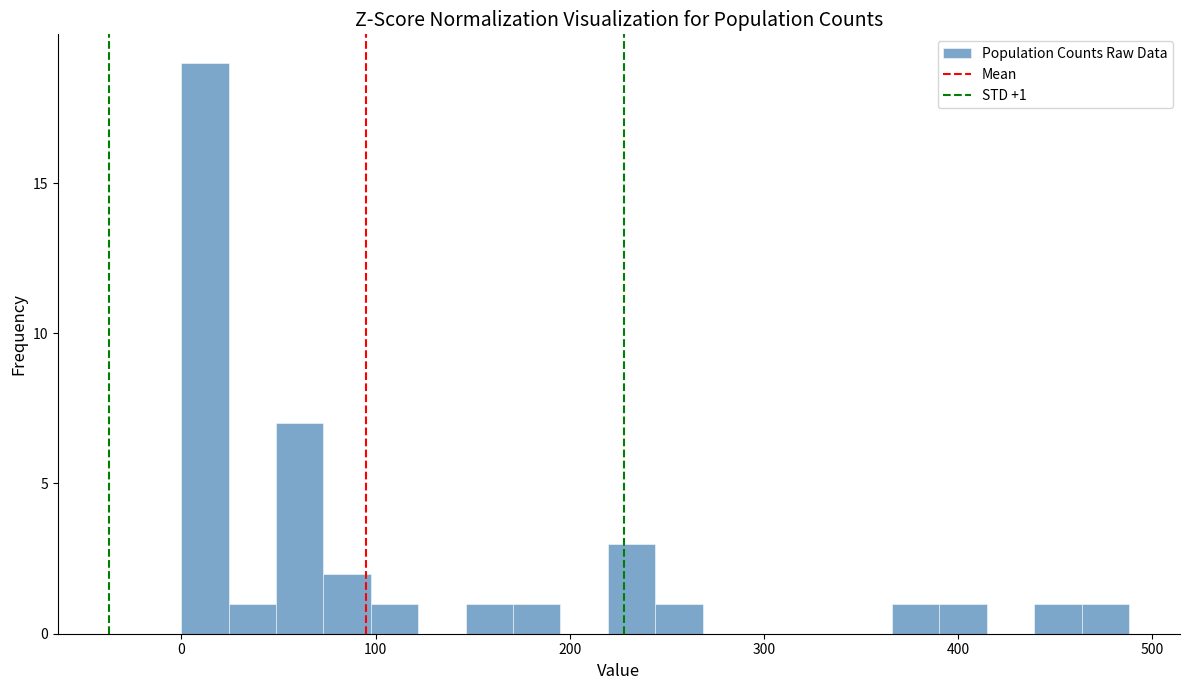

Around what value on the x-axis is the tallest bar? Give the approximate position of its centre, as read against the axis.

10